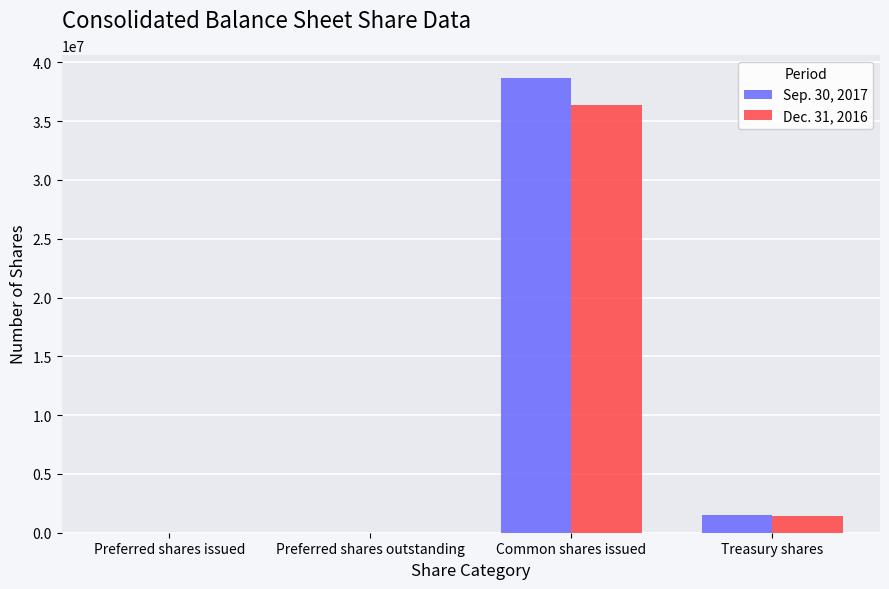

Reading right to left, list all the values displayed in this chart.

Sep. 30, 2017: 1474861	38705910	0	0
Dec. 31, 2016: 1456333	36377807	0	0